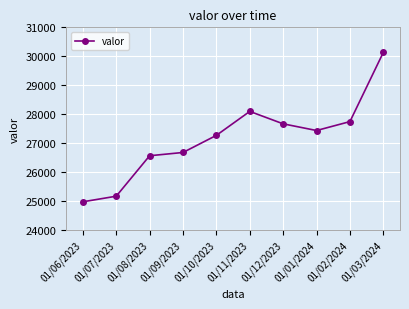

Is it true that the value at 01/02/2024 is 15729?

False